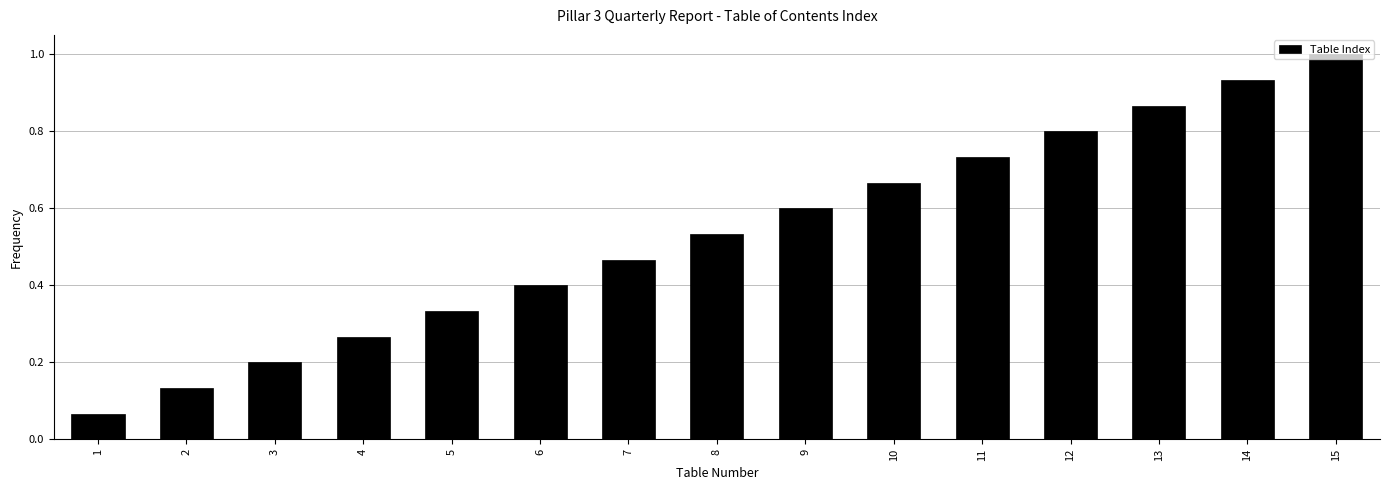

List the labels in order of value, smallest first.

1, 2, 3, 4, 5, 6, 7, 8, 9, 10, 11, 12, 13, 14, 15